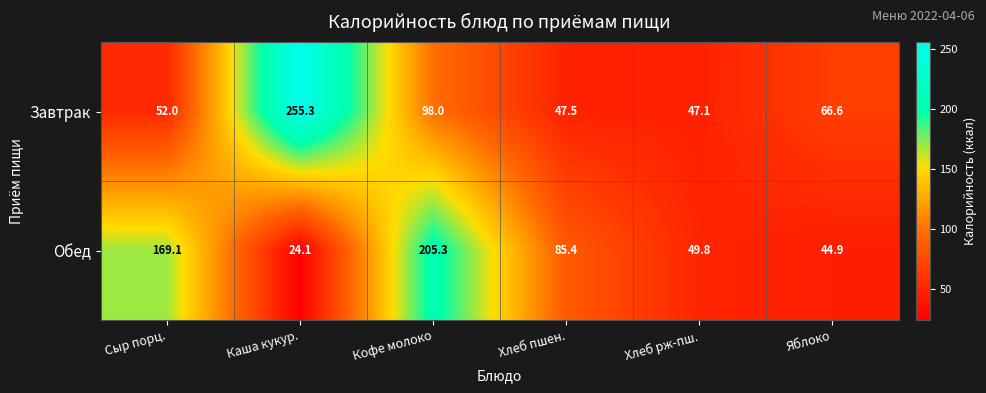

The Обед series shows 24.1 at Каша кукур.. True or false?

True